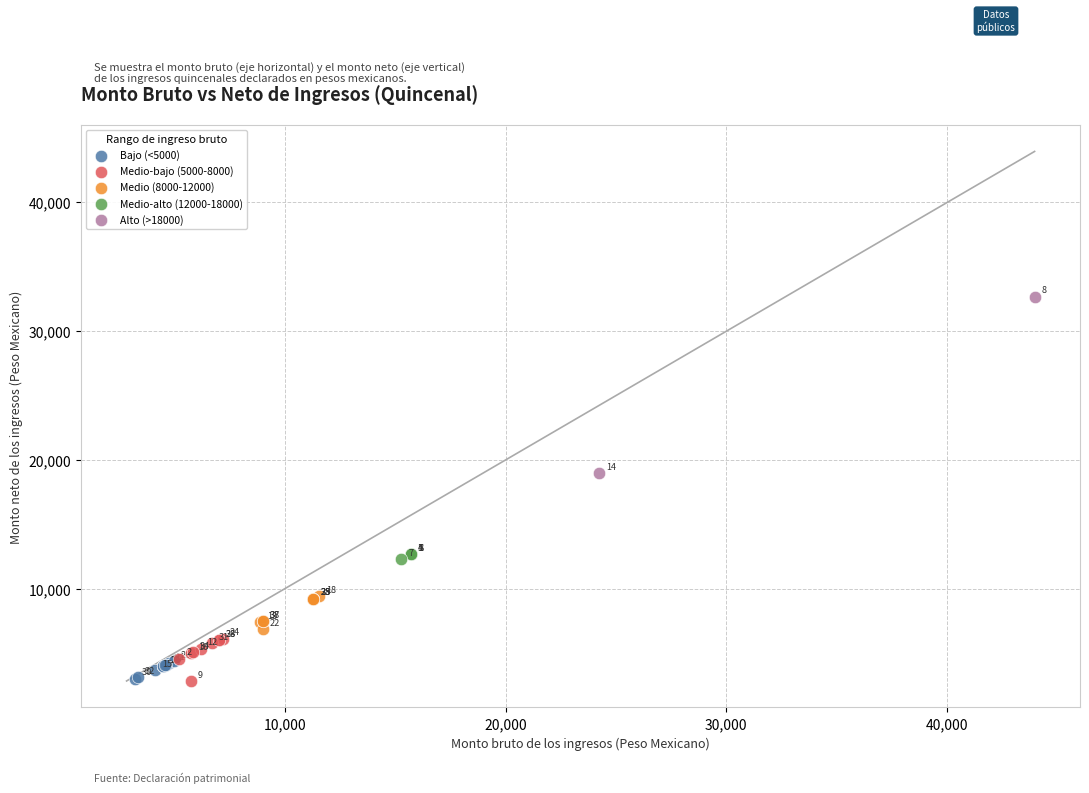

Which series contains the lowest Y value?

Medio-bajo (5000-8000)